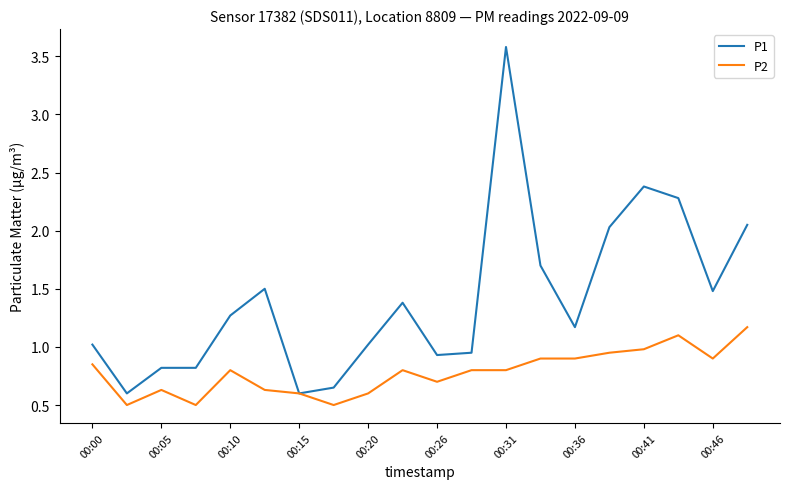

Rank the series by their maximum value, from highest to lowest.

P1, P2